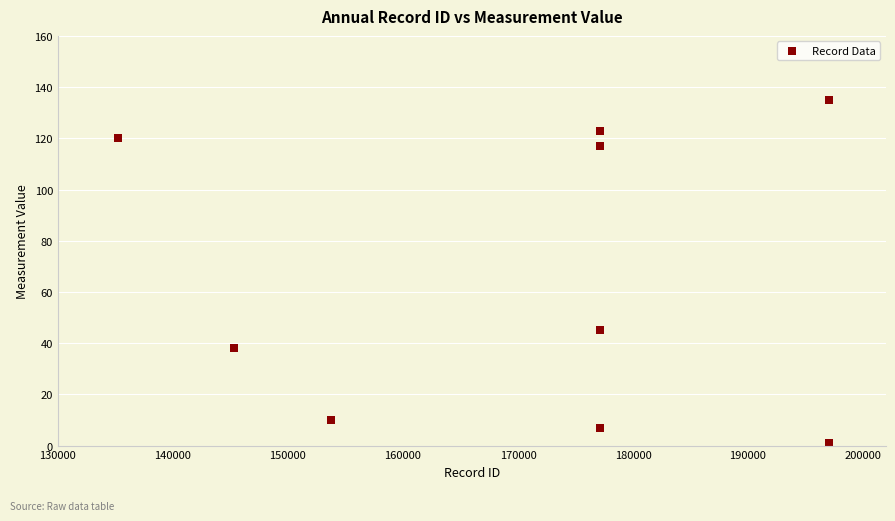

What Y value in the scatter plot is closest to 68?

45